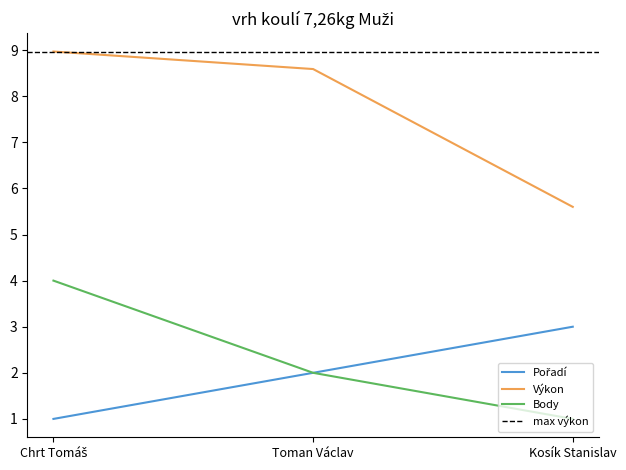

What is the label of the 3rd point from the left?

Kosík Stanislav